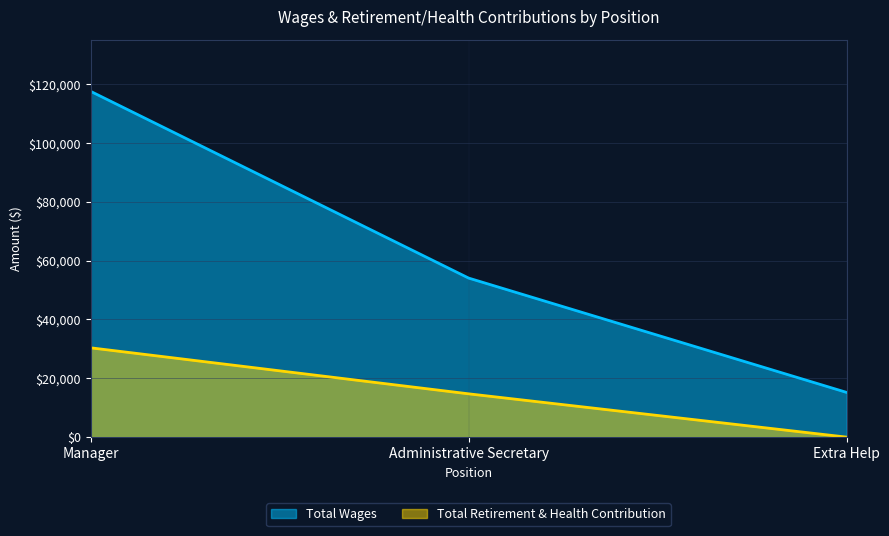

At which label does Total Wages first exceed 54080?

Manager